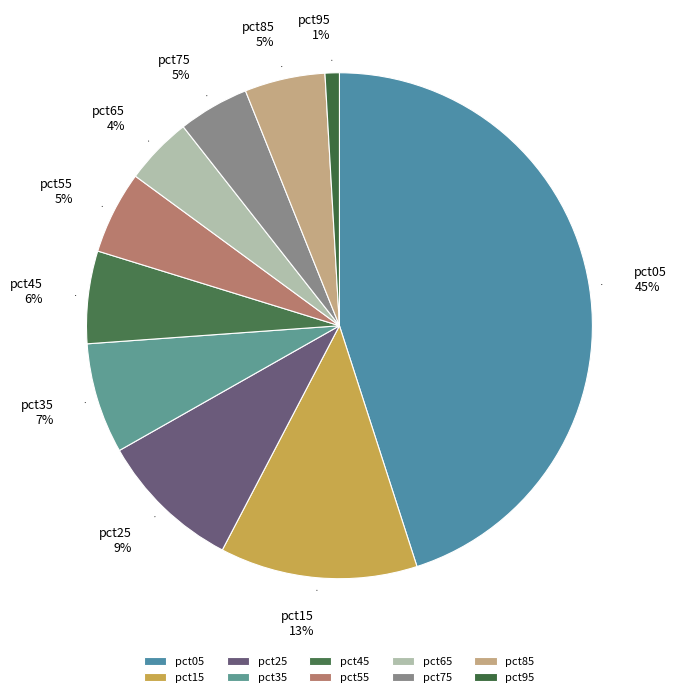

How many segments does this pie chart have?

10